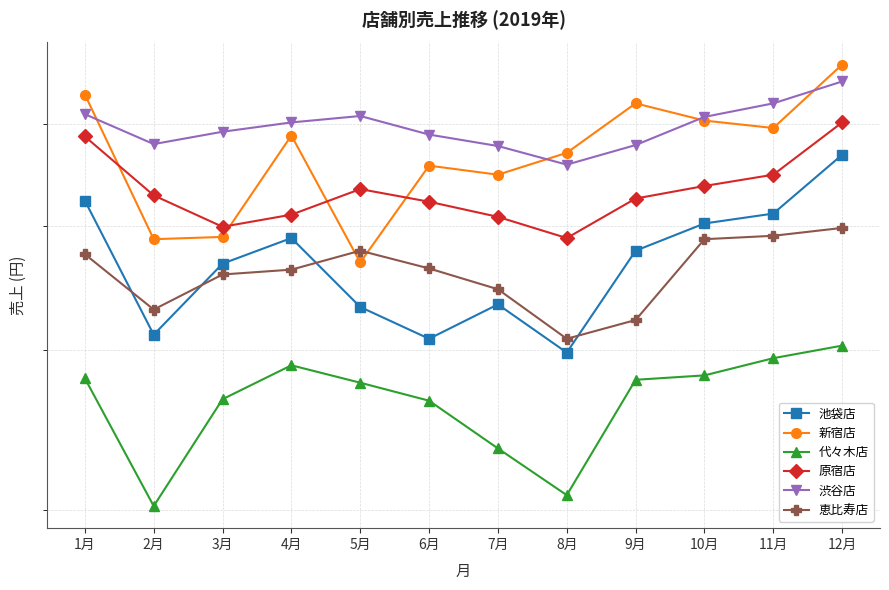

True or false: 新宿店 has a value of 5700000 at 8月.

True